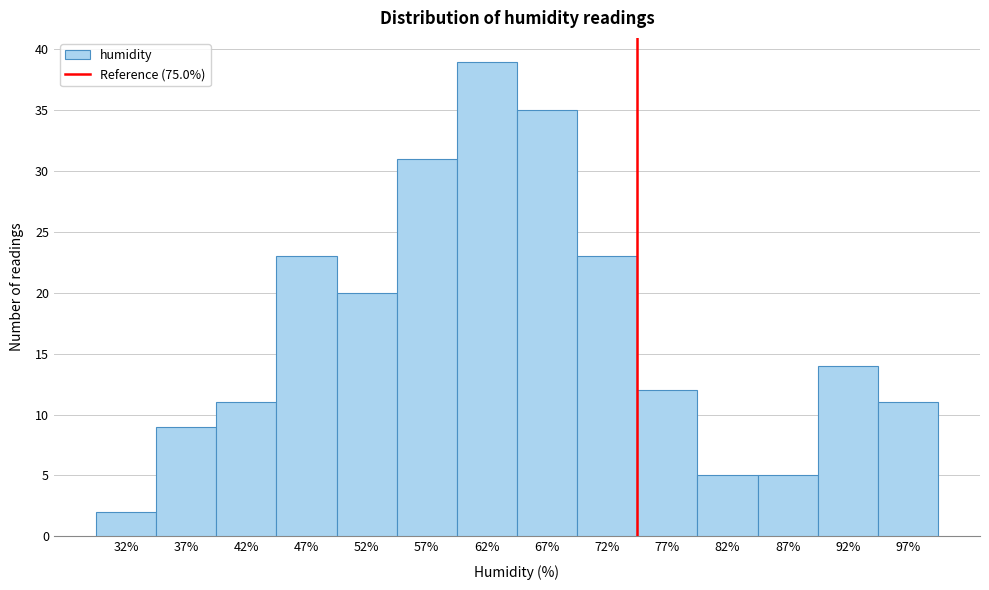

Which range on the x-axis has the tallest bar?

60 to 65